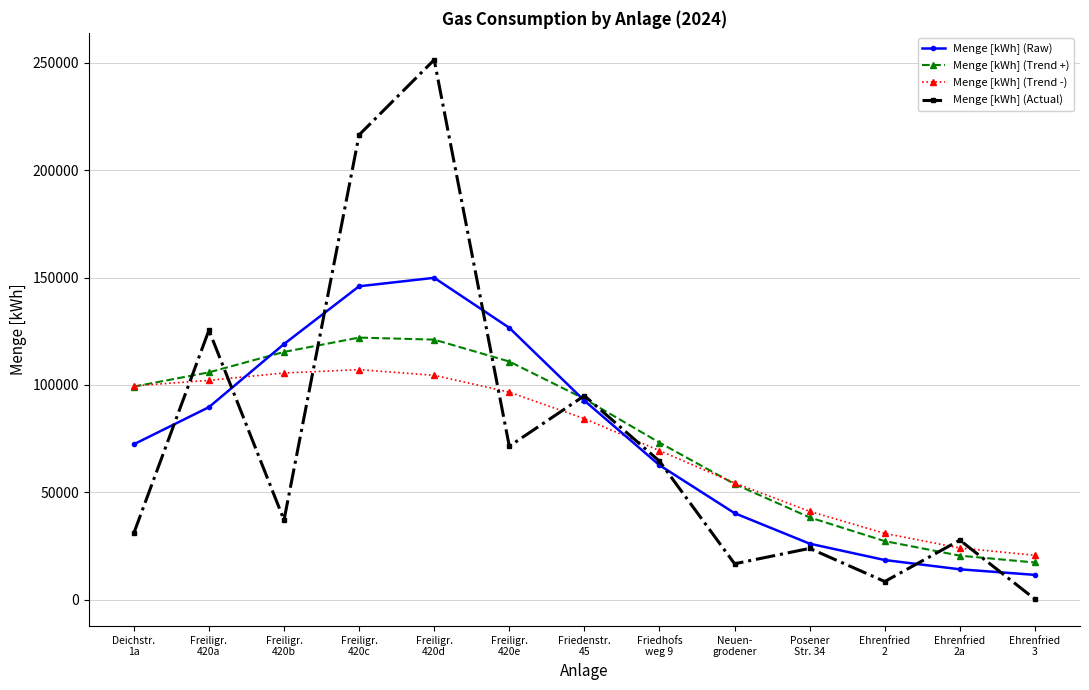

Is it true that Menge [kWh] (Raw) equals 7746.5 at Posener
Str. 34?

False